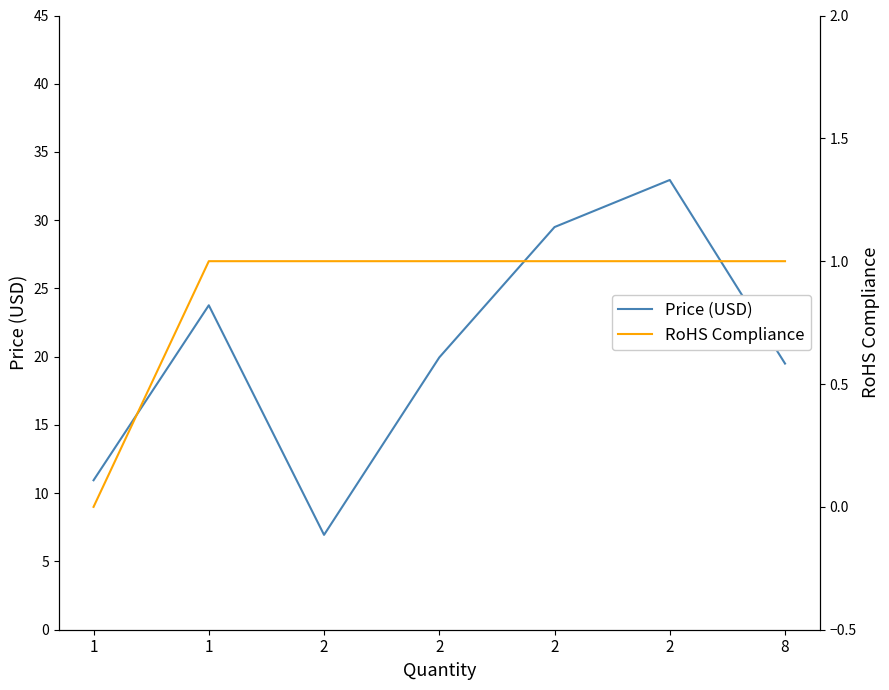

What are all the series names shown in the legend?

Price (USD), RoHS Compliance